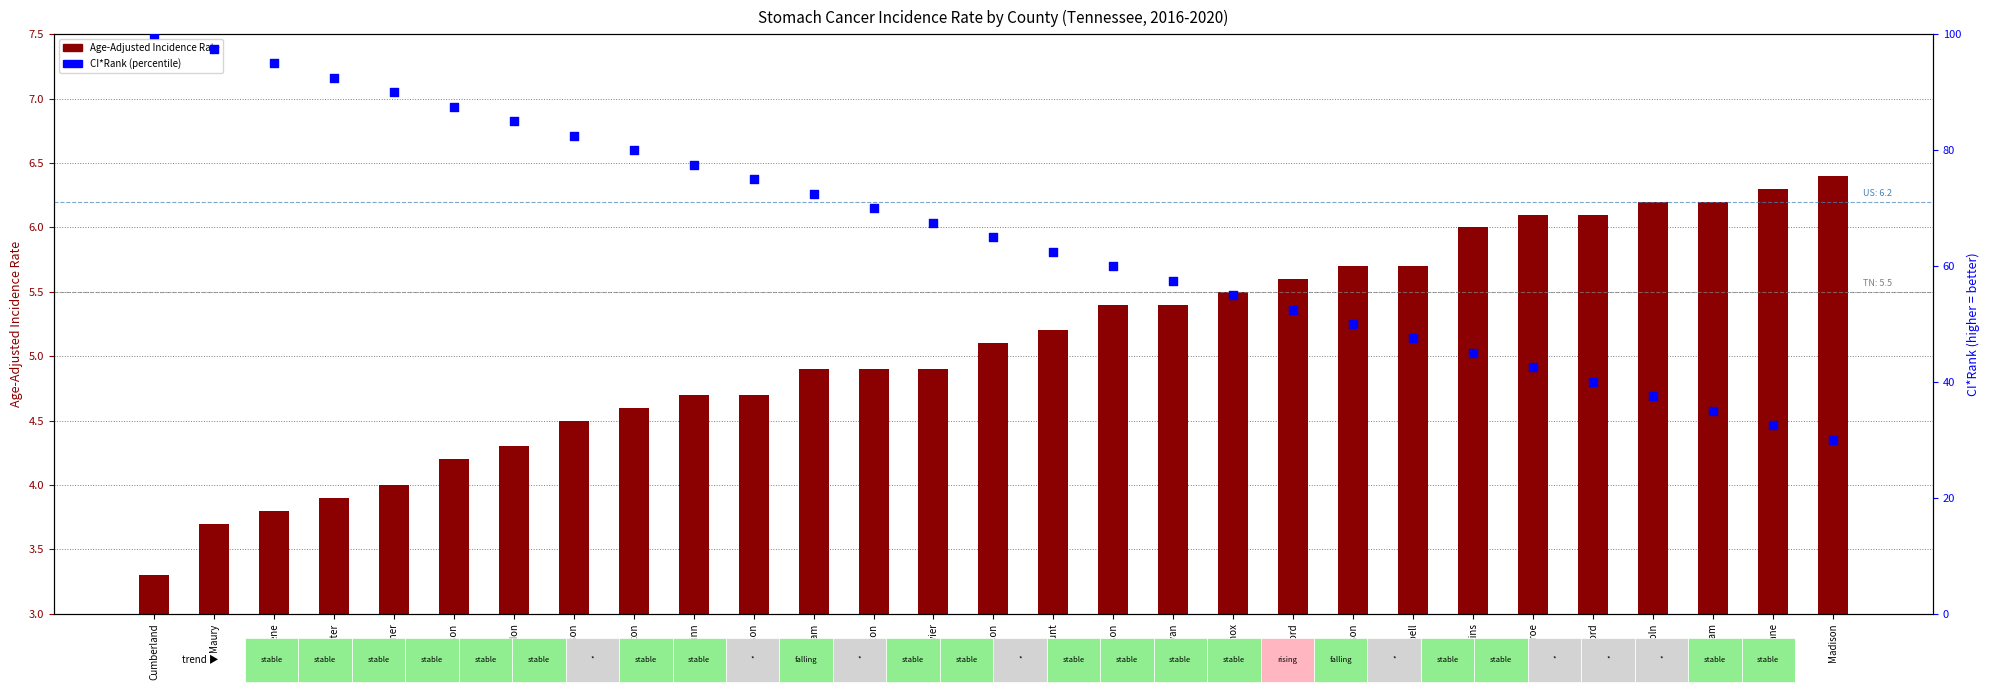

Is the value of CI*Rank (percentile) at Sevier greater than the value of Age-Adjusted Incidence Rate at Sevier?

Yes